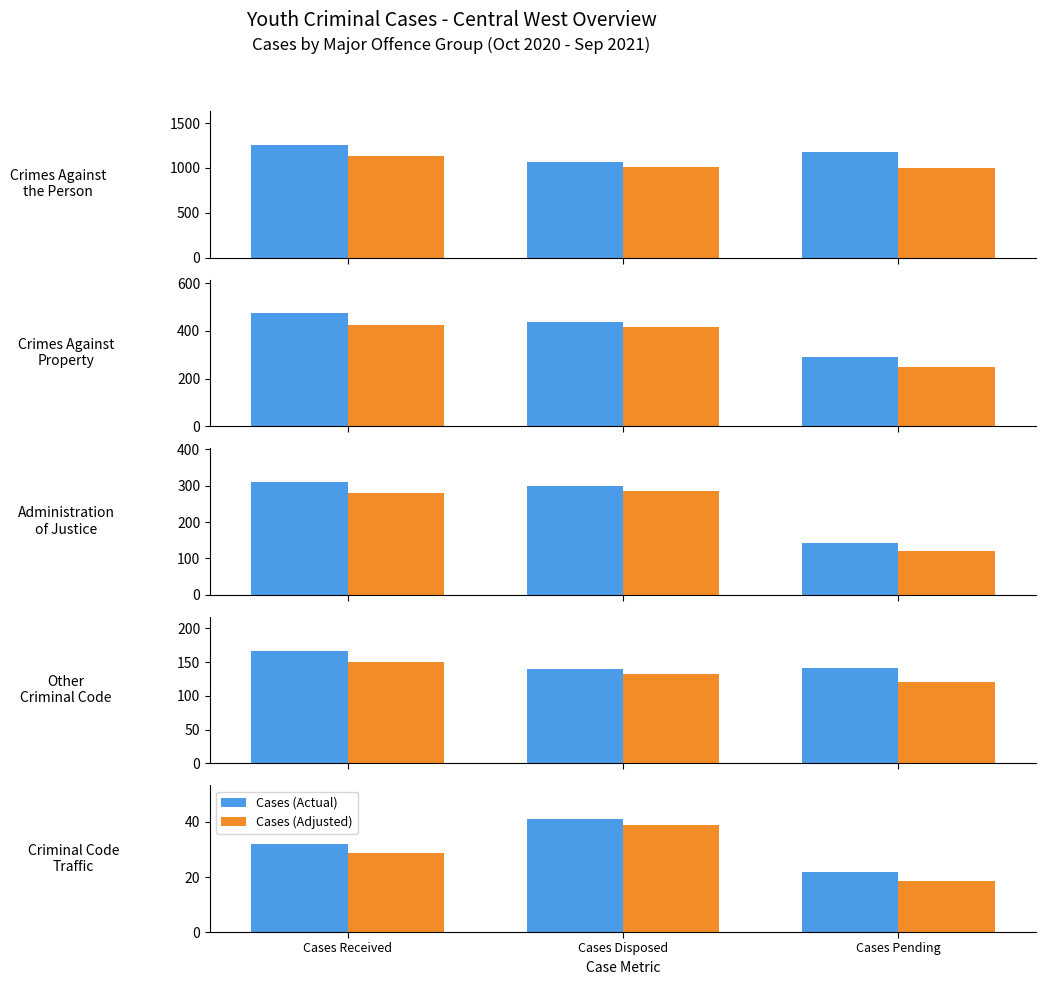

At which label is Cases (Adjusted) closest to 28?

Cases Received